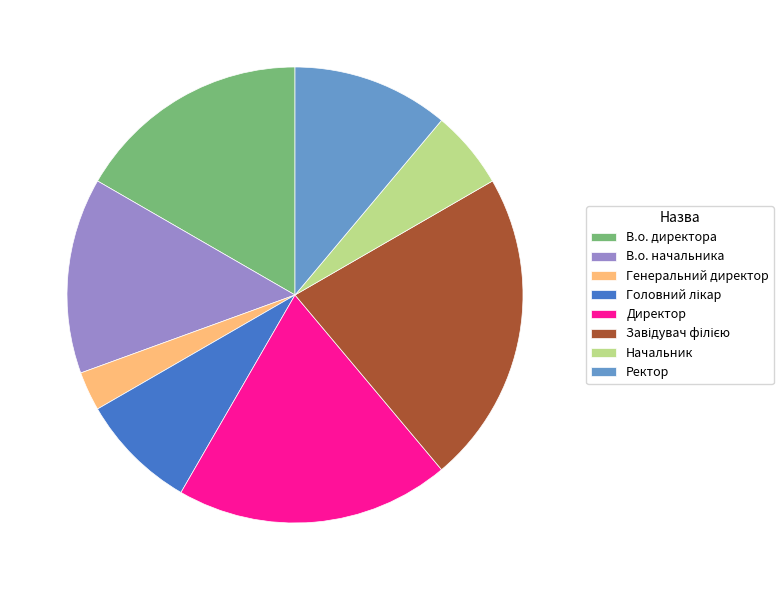

The Генеральний директор slice represents 17% of the pie. True or false?

False